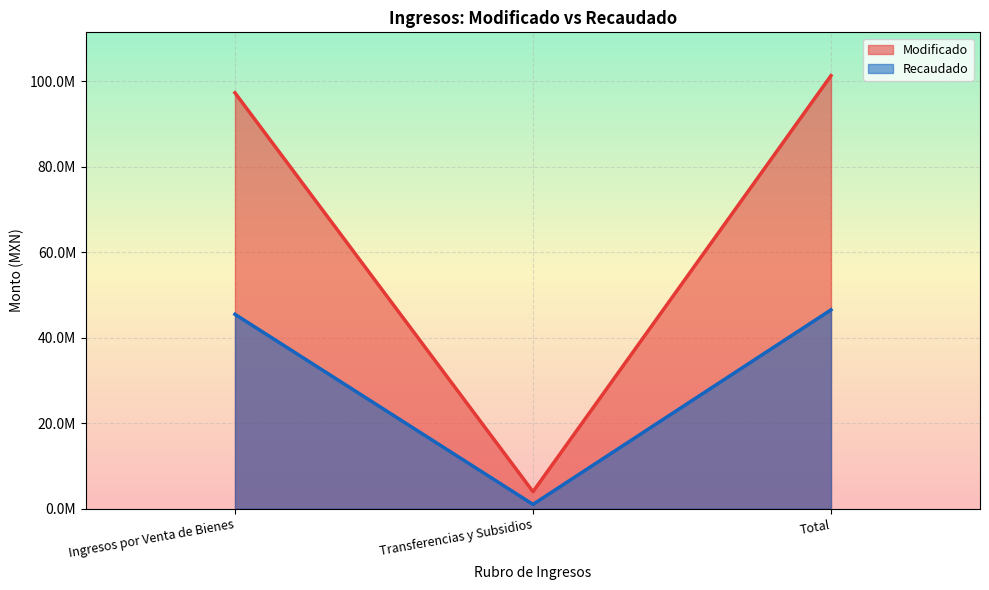

What is the difference between the Recaudado values at Total and Ingresos por Venta de Bienes?

1039905.1